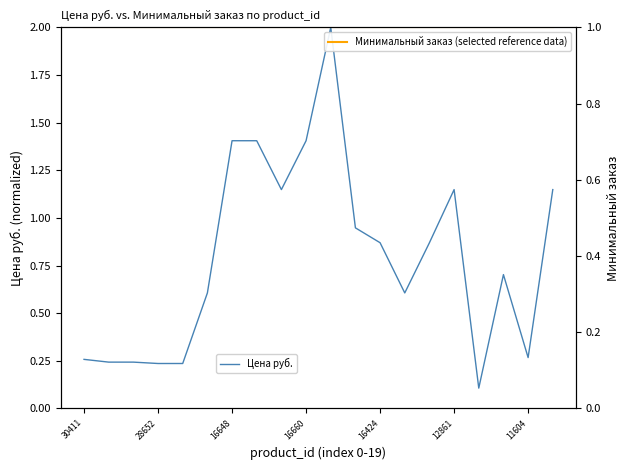

Between 16424 and 15, which series saw the biggest shift?

Цена руб.